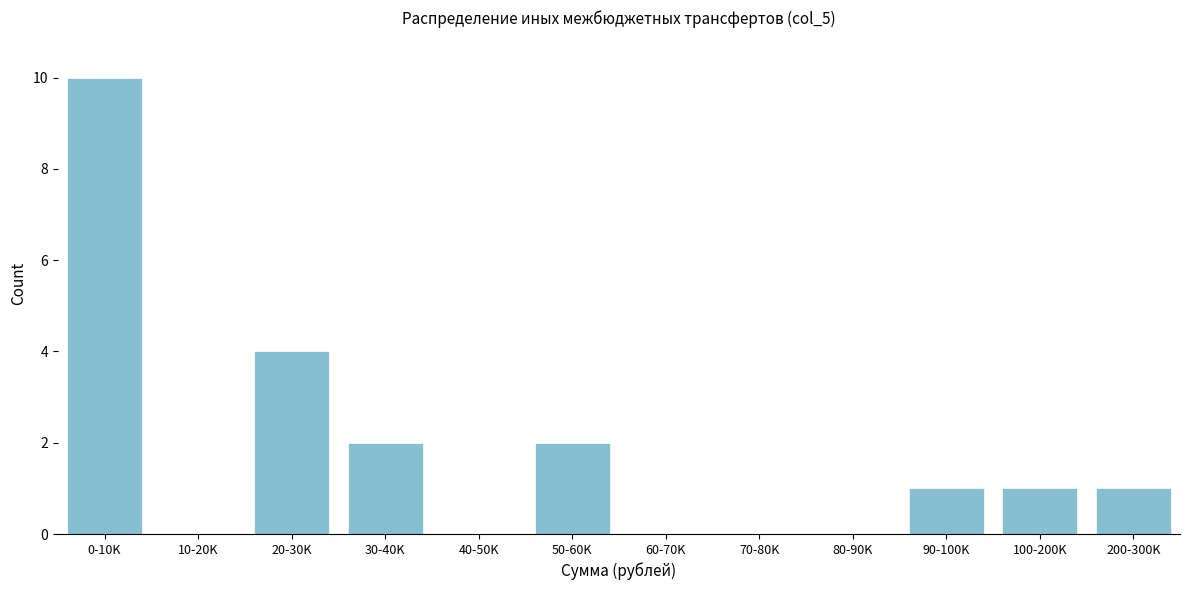

Reading left to right, what are all the values shown in this chart?

0-10K=10	10-20K=0	20-30K=4	30-40K=2	40-50K=0	50-60K=2	60-70K=0	70-80K=0	80-90K=0	90-100K=1	100-200K=1	200-300K=1